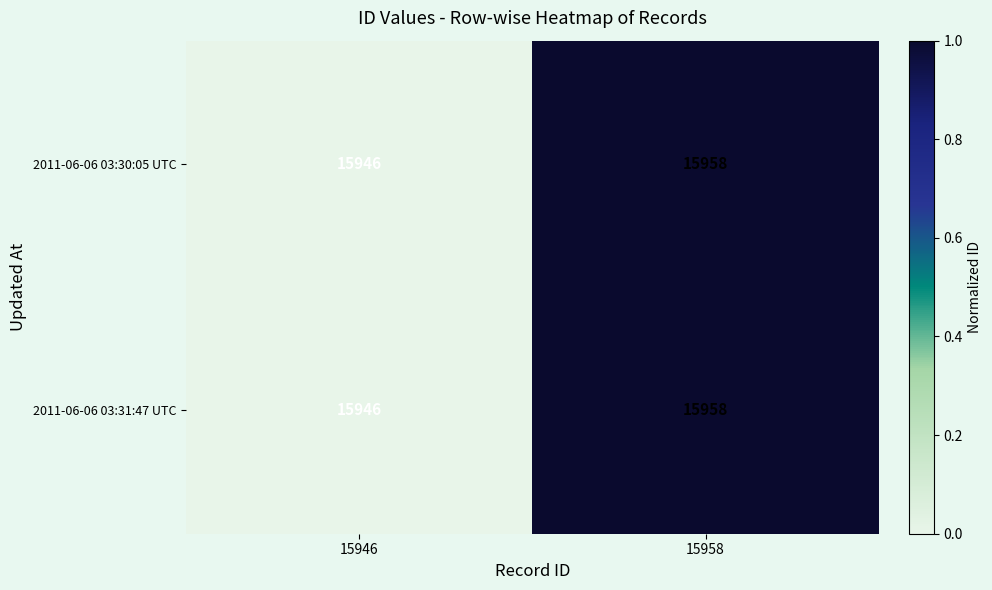

Reading left to right, list all the values displayed in this chart.

2011-06-06 03:30:05 UTC: 15946	15958
2011-06-06 03:31:47 UTC: 15946	15958